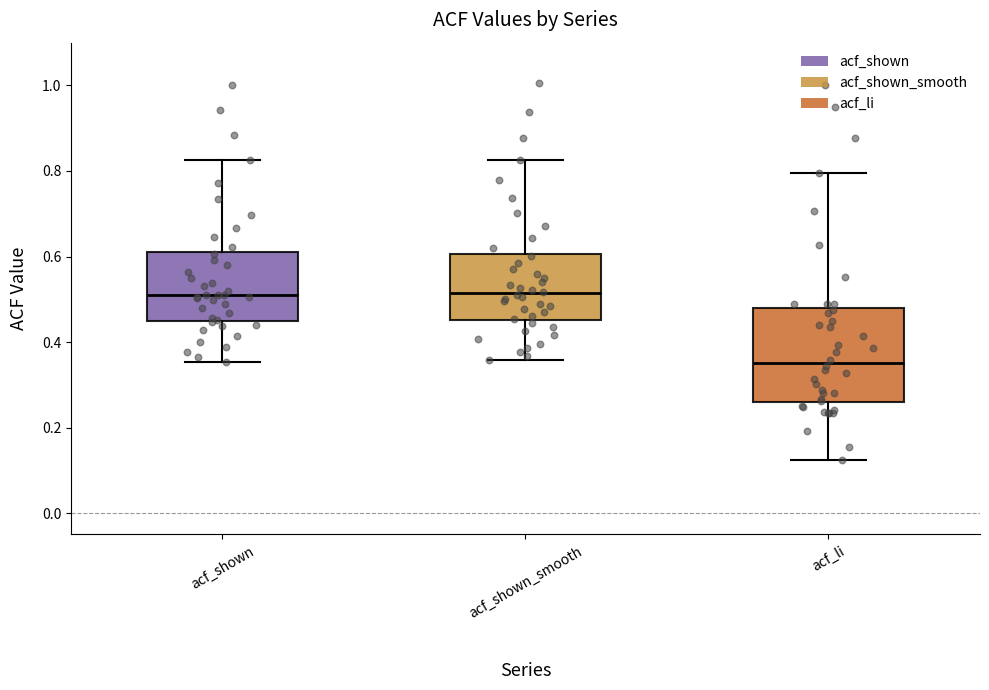

Reading left to right, read every box against the y-axis: the position of its median line, the range the box covers, and the ends of its whiskers. The values are not printed on the chart, so give them approximately, as read against the axis.

acf_shown: median 0.50, box 0.44 to 0.62, whiskers 0.36 to 0.82
acf_shown_smooth: median 0.52, box 0.46 to 0.60, whiskers 0.36 to 0.82
acf_li: median 0.36, box 0.26 to 0.48, whiskers 0.12 to 0.80